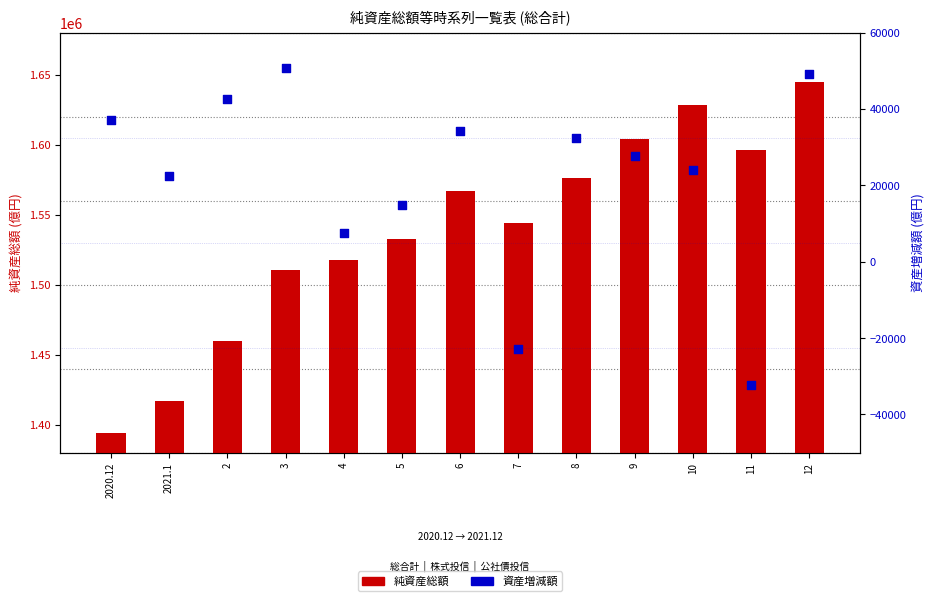

At how many categories does at least one series exceed 1240540?

13